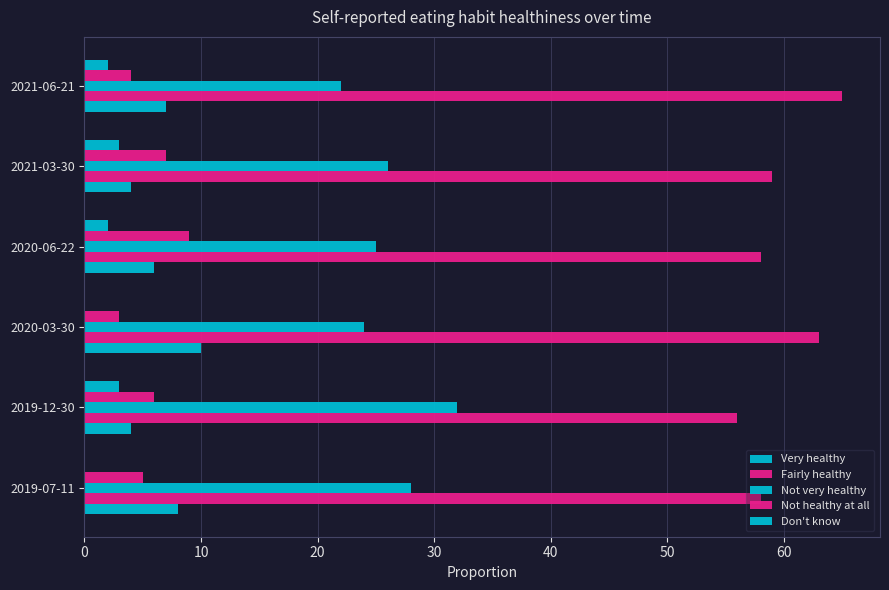

How many distinct data groups are displayed?

5